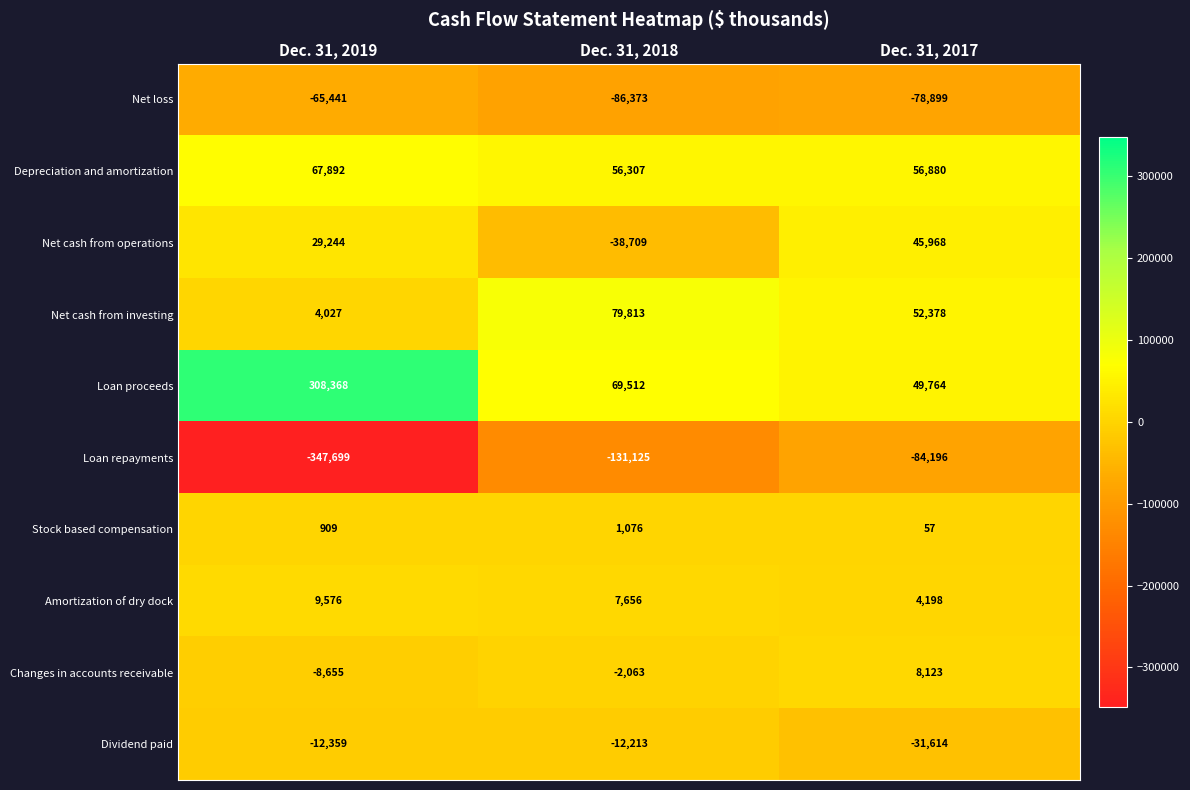

Which category has the highest value across all series?

Dec. 31, 2019